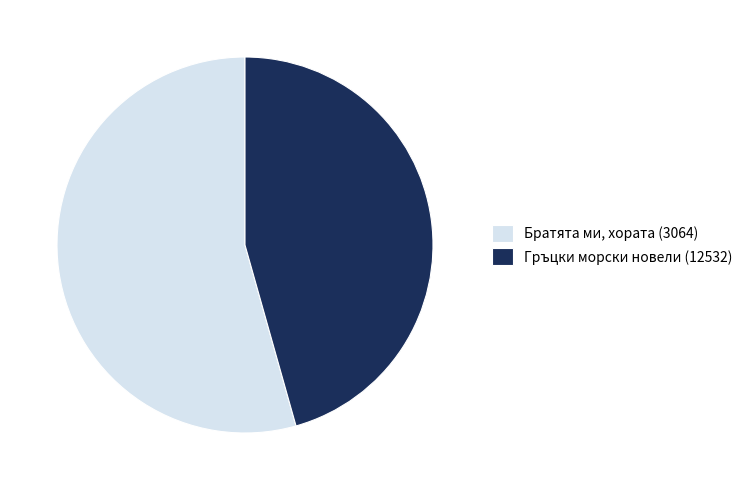

What is the majority slice?

Братята ми, хората (3064)